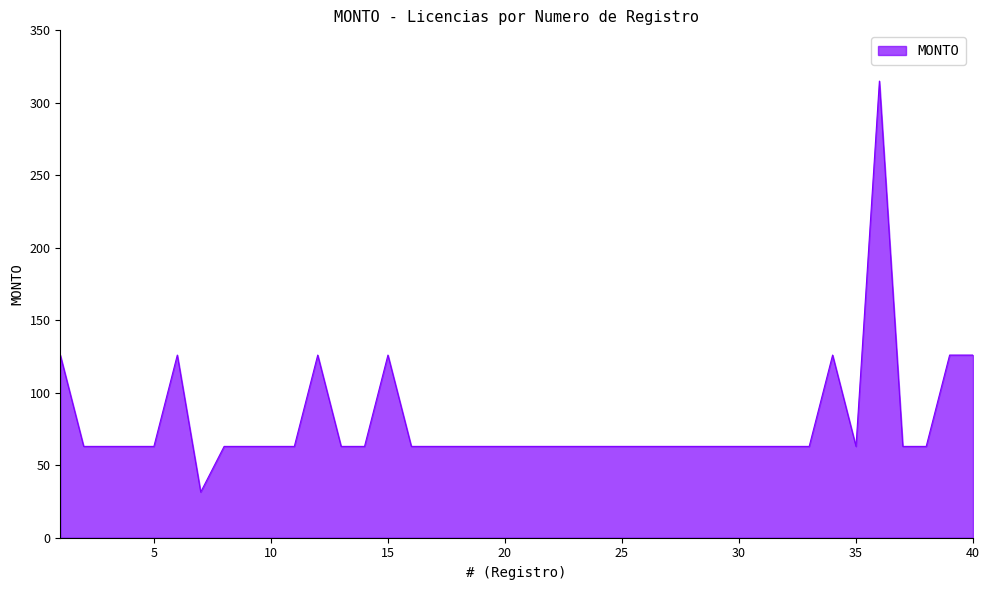

What is the minimum value shown in the chart?

31.5